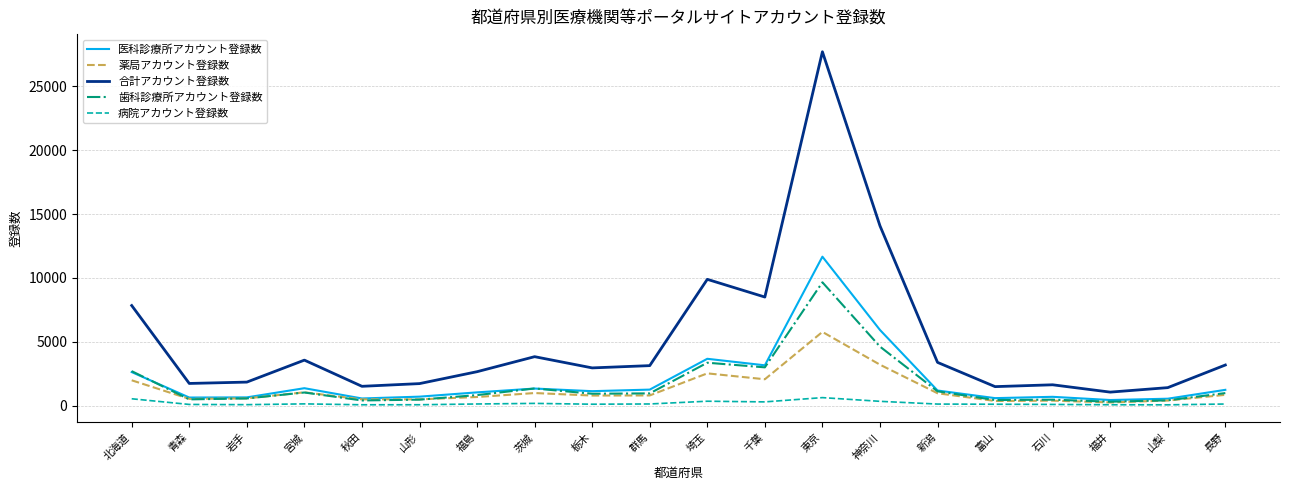

Is it true that 合計アカウント登録数 equals 3831 at 茨城?

True